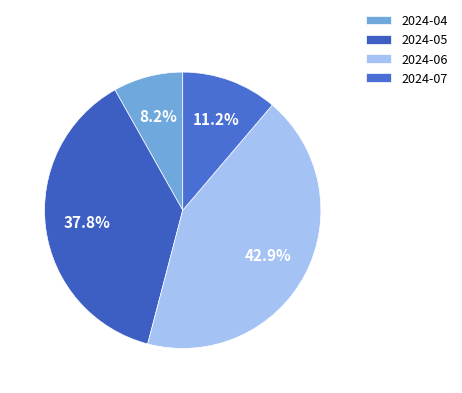

To the nearest percent, what portion does 2024-07 represent?

11%